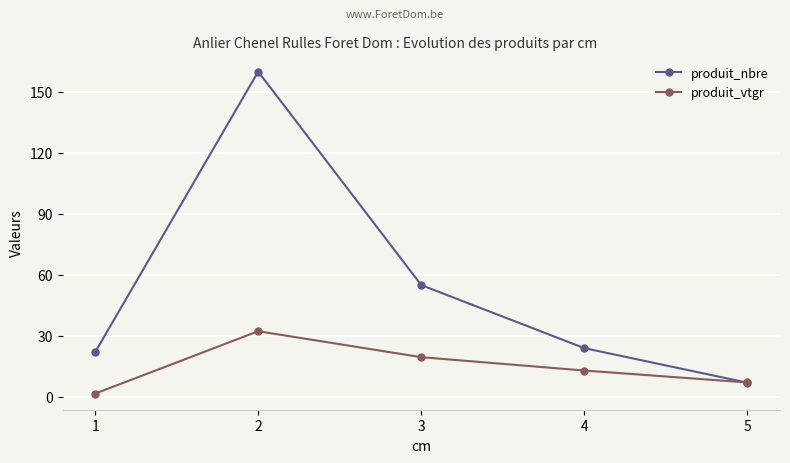

What is the sum of the produit_vtgr values at 1 and 3?

21.2